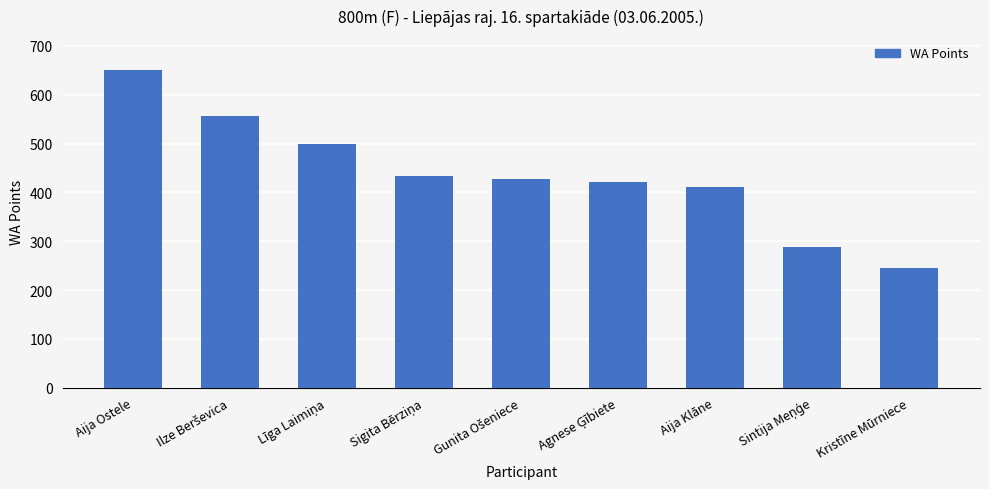

What is the label of the 3rd bar from the right?

Aija Klāne